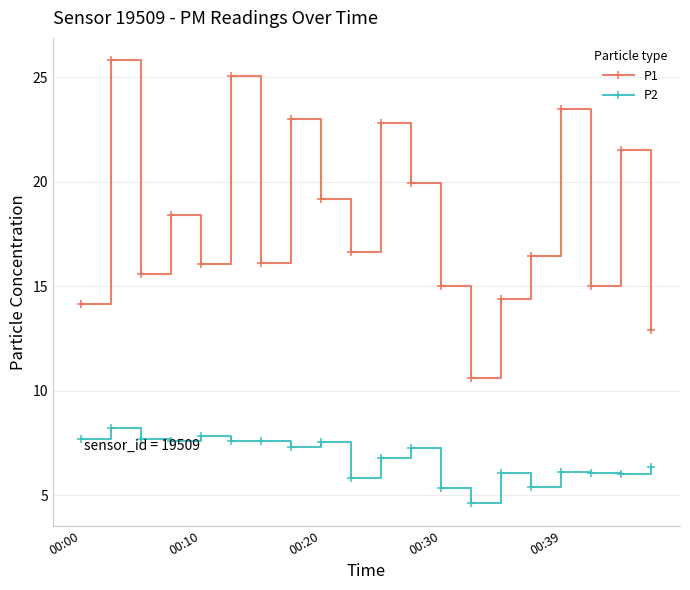

True or false: P1 and P2 intersect in this chart.

False